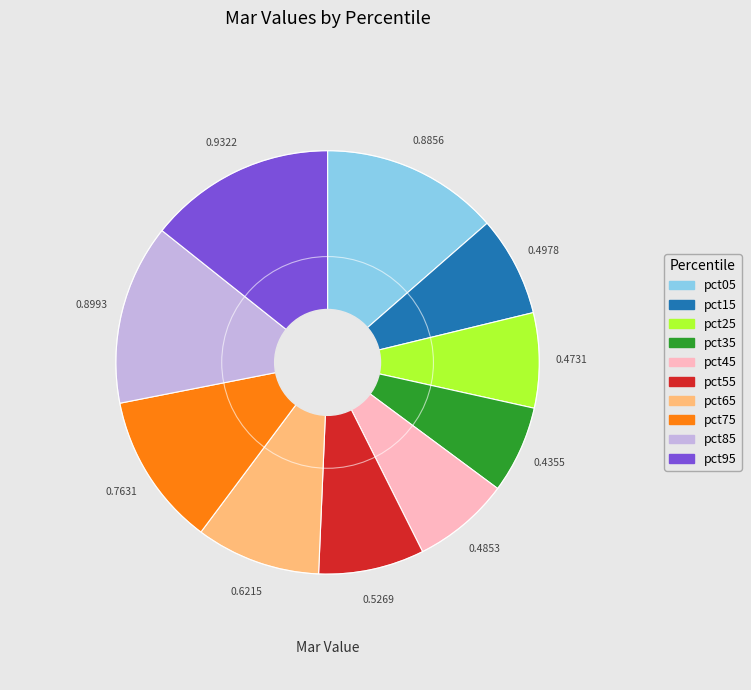

Is pct45 the majority of the pie?

No